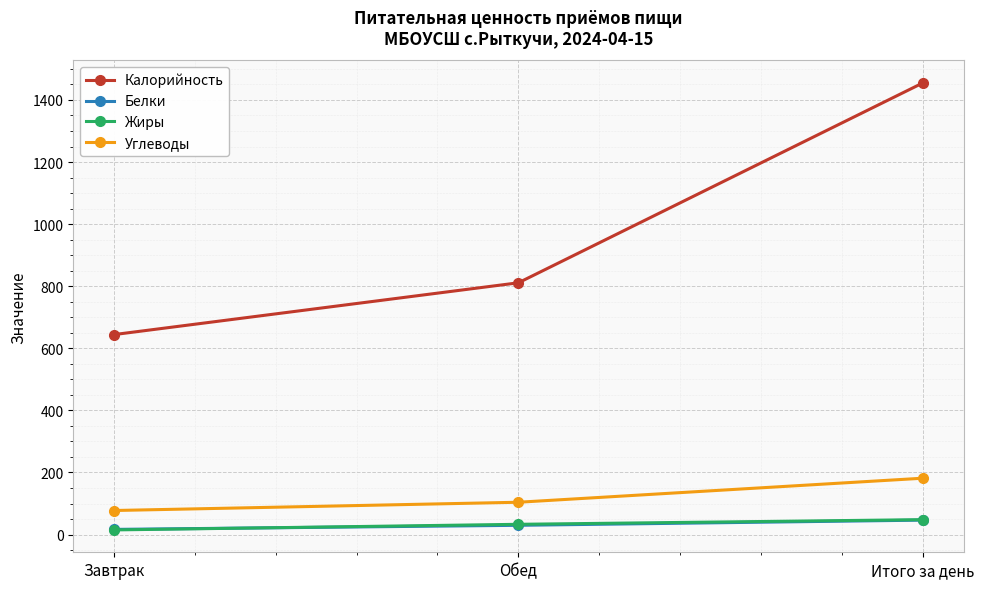

Reading left to right, list all the values displayed in this chart.

Калорийность: 644.1	811.1	1455.2
Белки: 16.7	29.9	46.6
Жиры: 15.0	33.1	48.1
Углеводы: 77.5	104.2	181.7